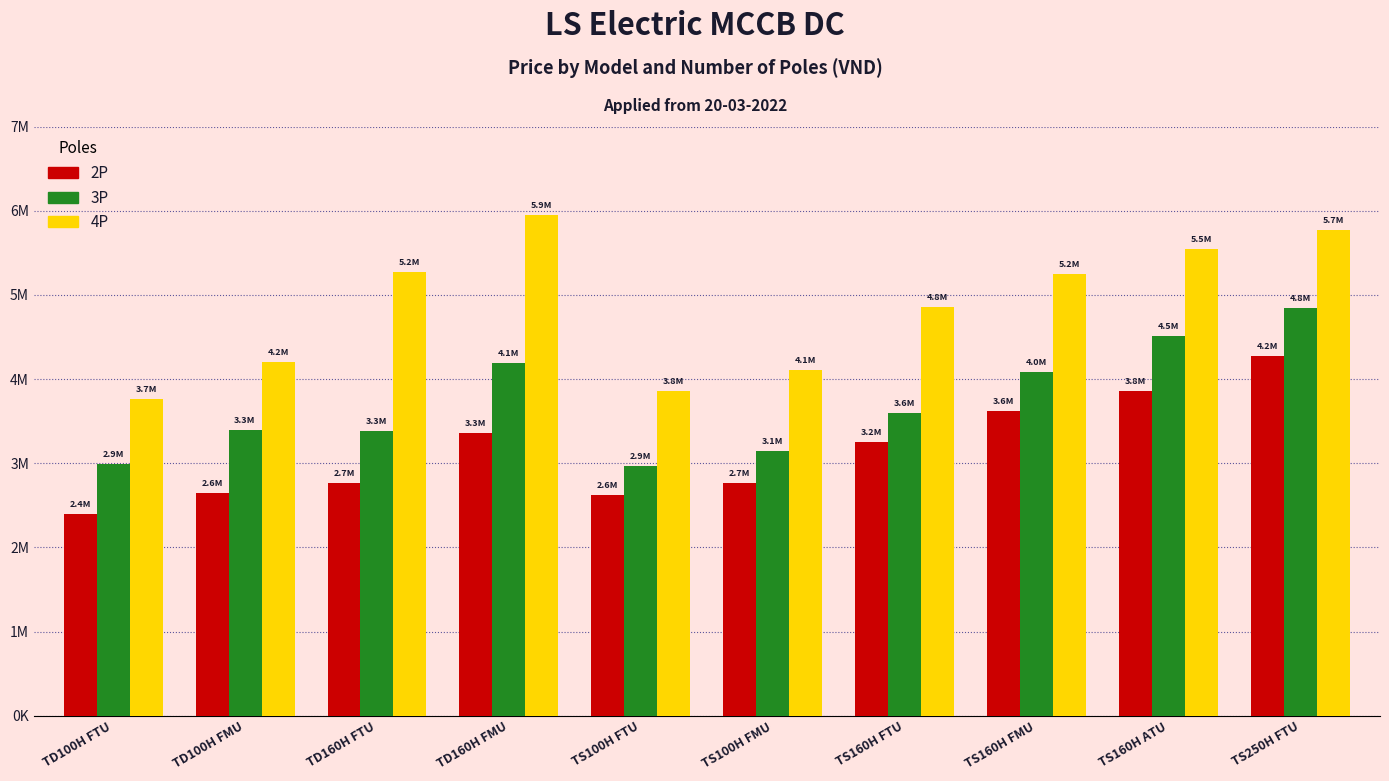

Which series has the largest total across all categories?

4P